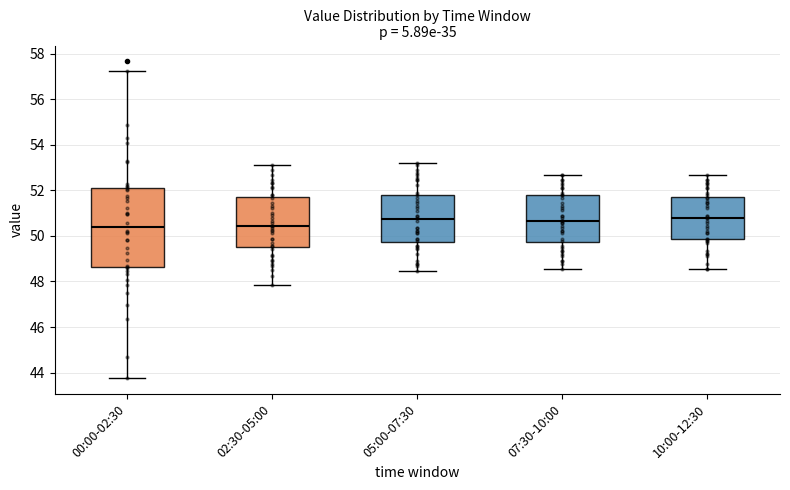

Where does the upper whisker of the box for 00:00-02:30 end on the y-axis? The values are not printed on the chart, so give them approximately, as read against the axis.

57.2